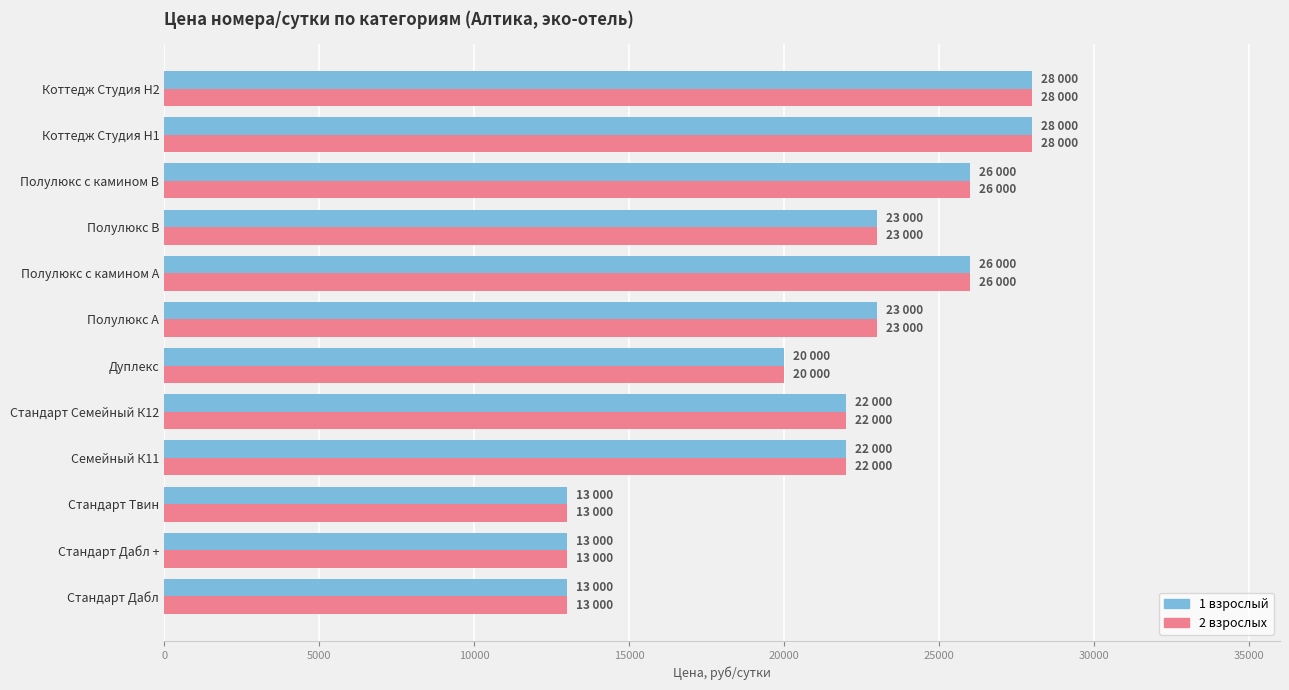

What is the smallest value displayed?

13000